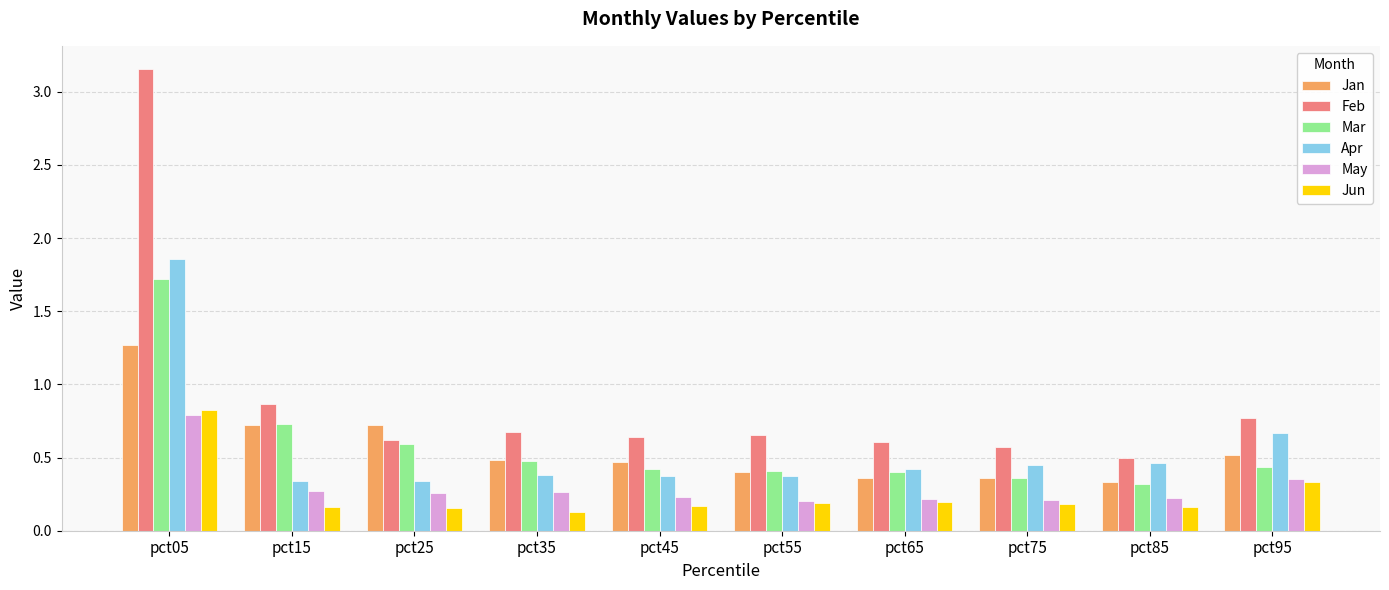

Is it true that Mar equals 0.7 at pct15?

True